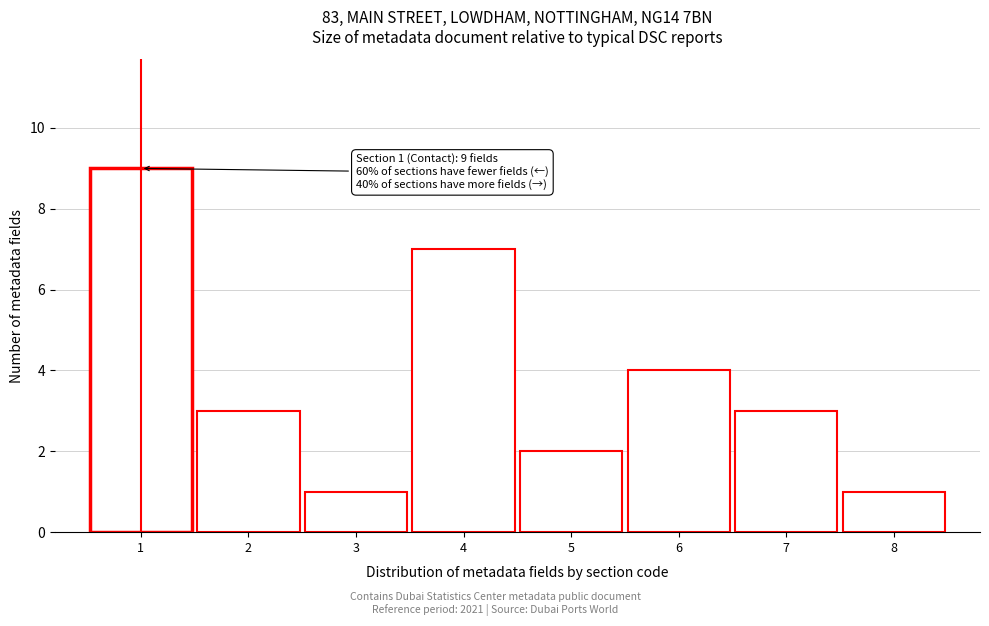

Reading left to right, list all the values displayed in this chart.

1=9	2=3	3=1	4=7	5=2	6=4	7=3	8=1